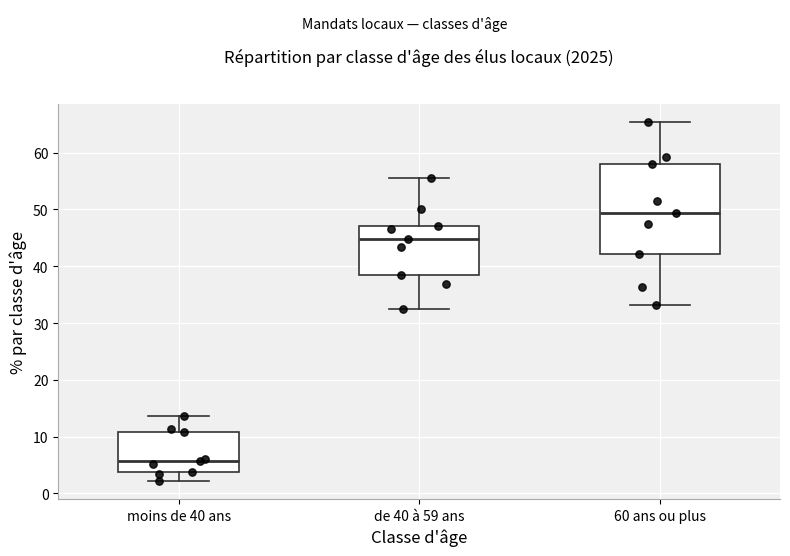

Reading left to right, read every box against the y-axis: the position of its median line, the range the box covers, and the ends of its whiskers. The values are not printed on the chart, so give them approximately, as read against the axis.

moins de 40 ans: median 6, box 4 to 11, whiskers 2 to 14
de 40 à 59 ans: median 45, box 39 to 47, whiskers 32 to 55
60 ans ou plus: median 49, box 42 to 58, whiskers 33 to 65